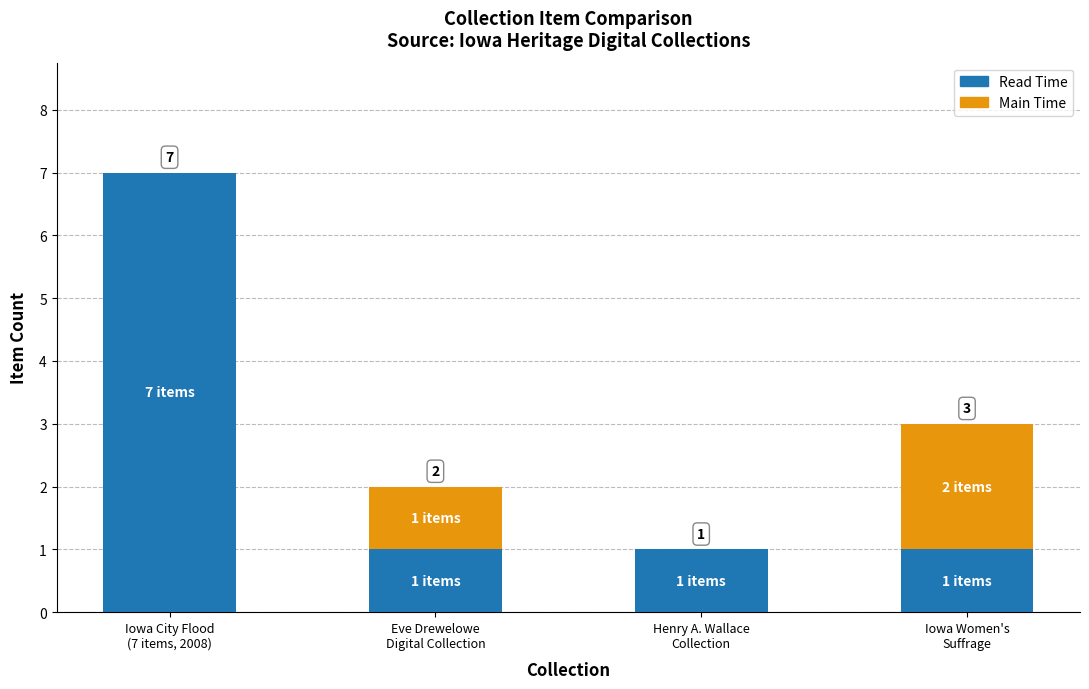

What is the sum of all Read Time values?

10